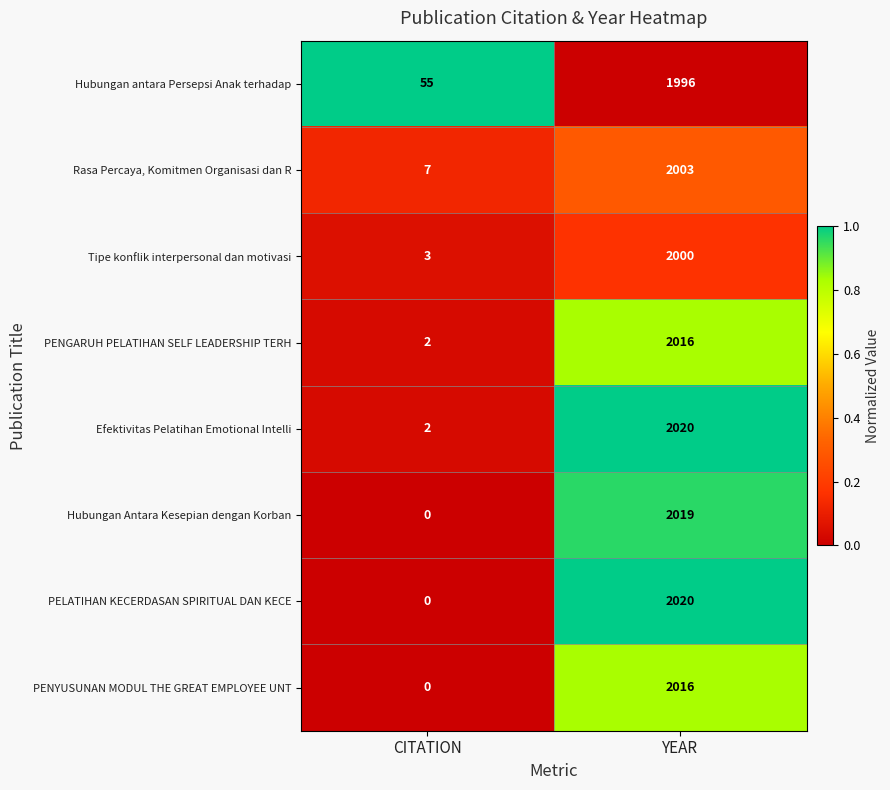

Which series has the widest spread of values?

PELATIHAN KECERDASAN SPIRITUAL DAN KECE